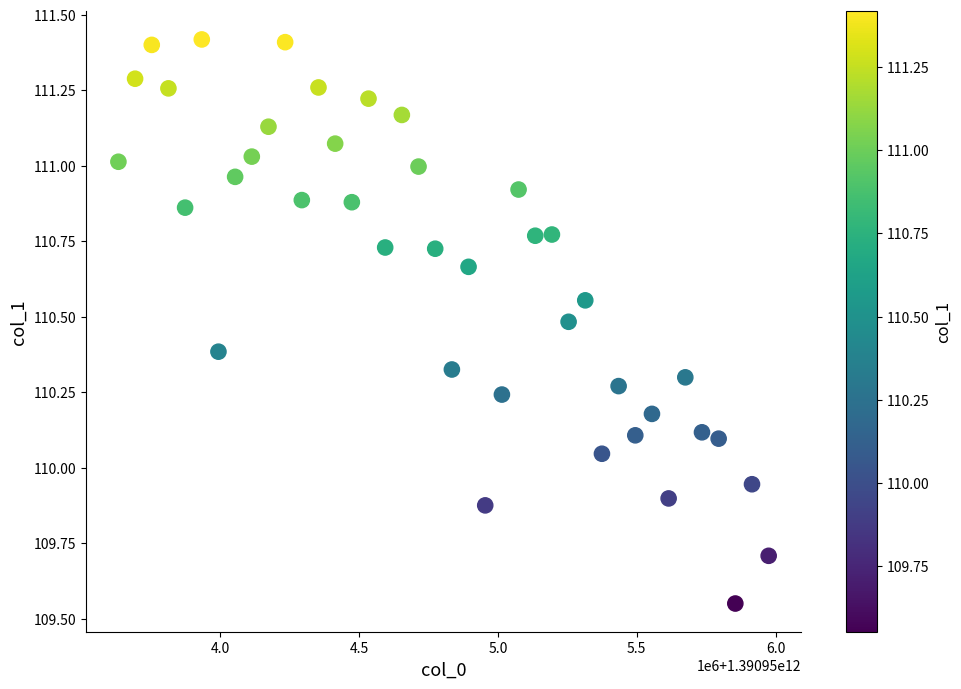

How many points are shown in the scatter plot?

40